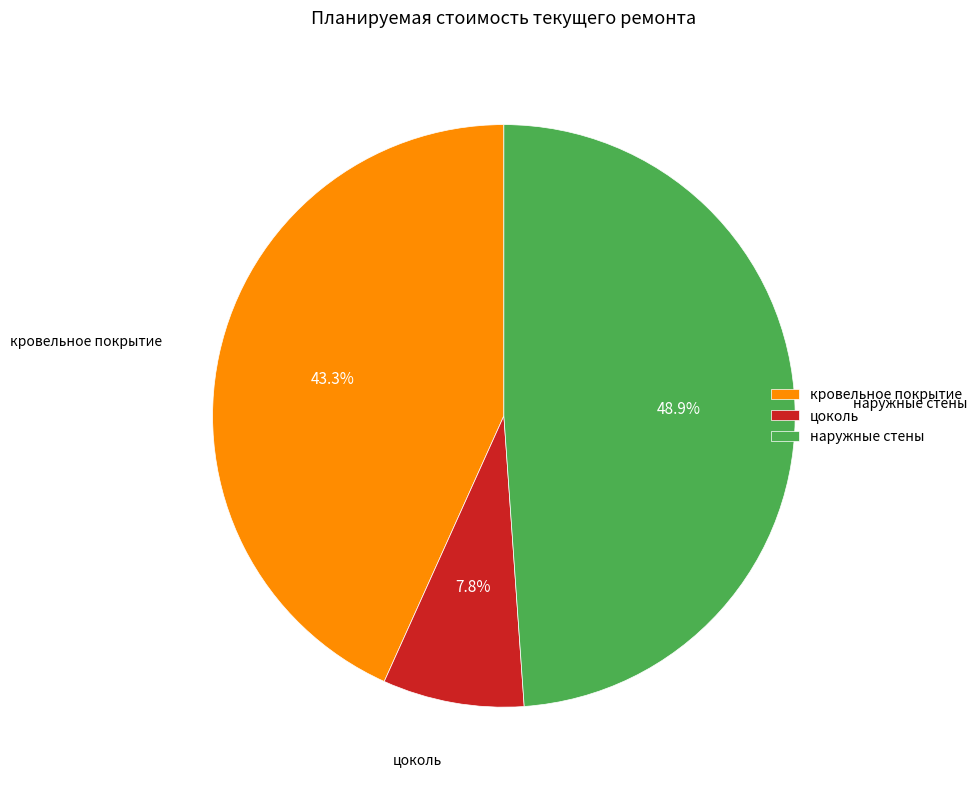

Does кровельное покрытие account for over 50% of the chart?

No